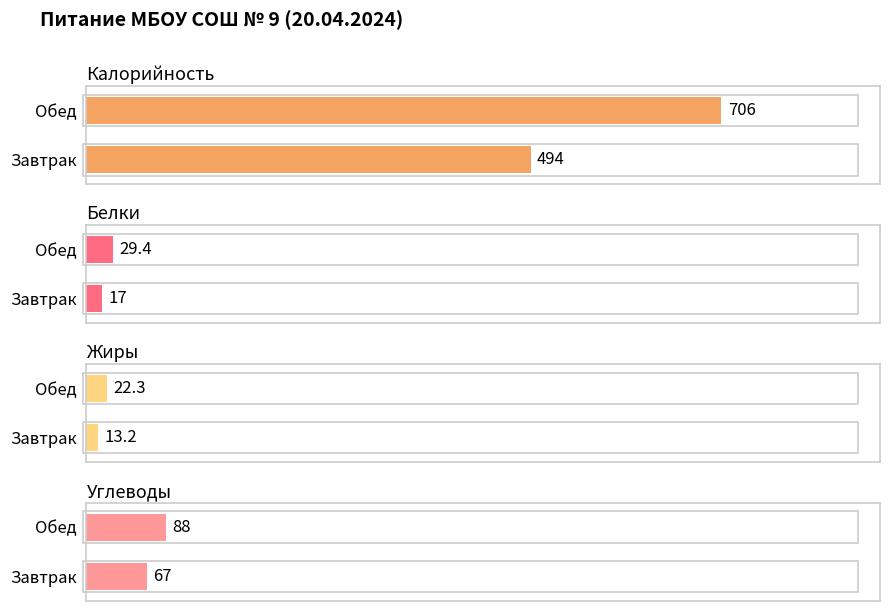

Reading right to left, list all the values displayed in this chart.

Калорийность: Обед=706.0	Завтрак=494.0
Белки: Обед=29.4	Завтрак=17.0
Жиры: Обед=22.3	Завтрак=13.2
Углеводы: Обед=88.0	Завтрак=67.0